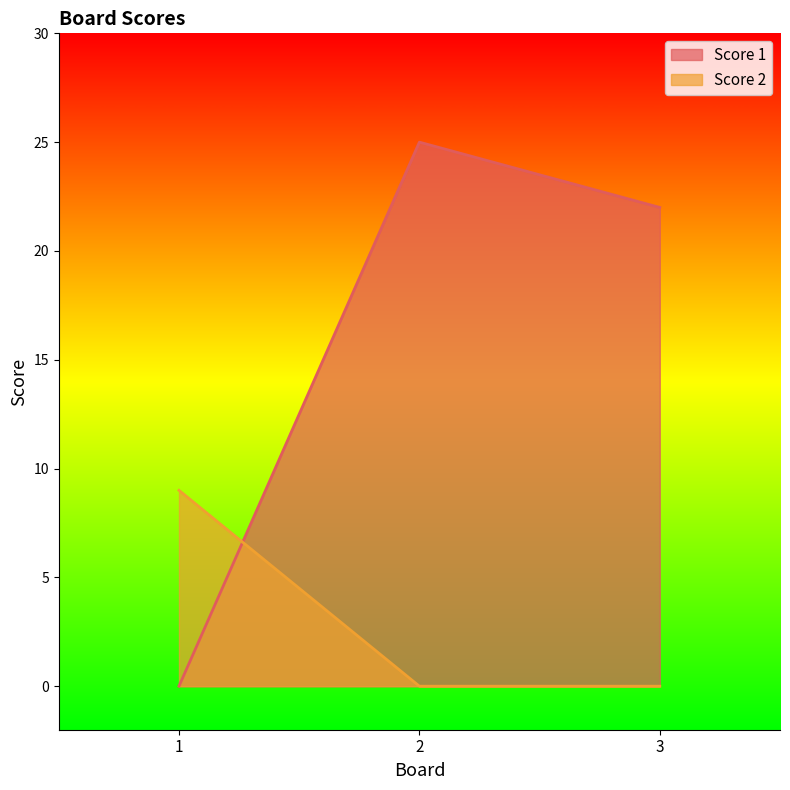

How many data points does each series have?

3